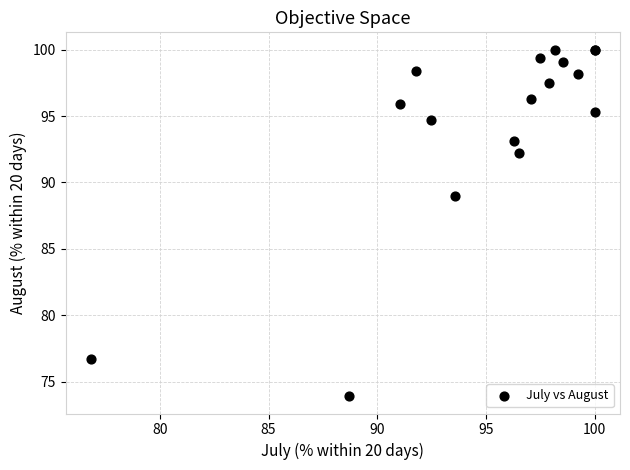

What Y value in the scatter plot is closest to 86?

89.0